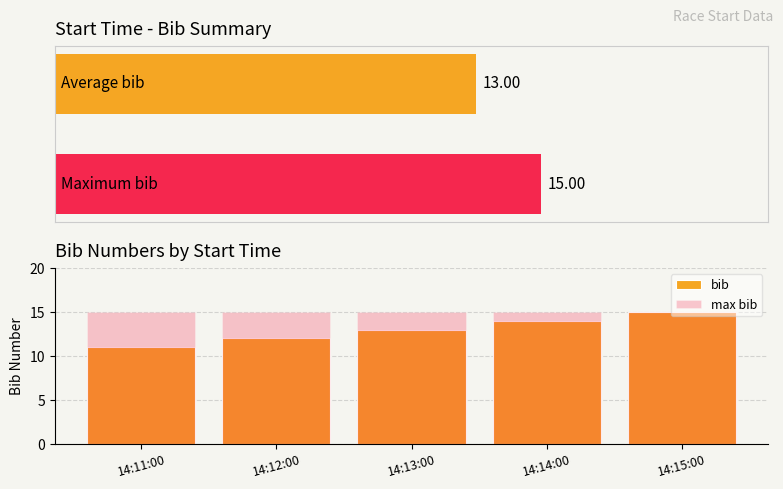

Rank the series by their average value, from highest to lowest.

max bib, bib